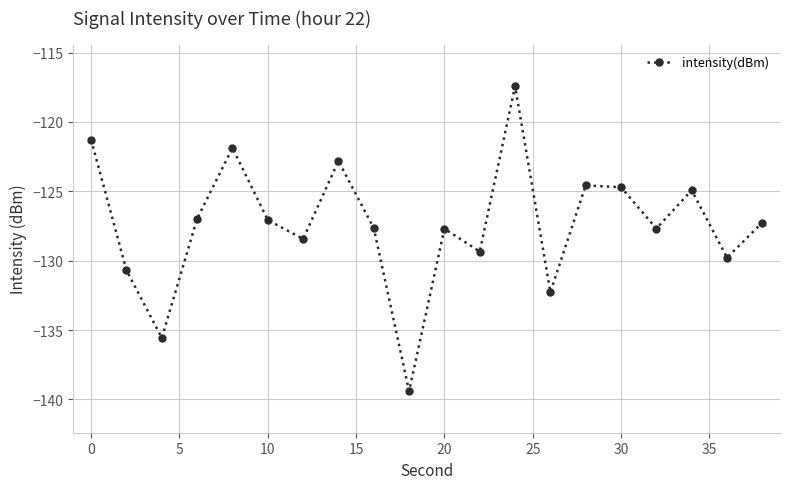

What is the value of the 14th point from the left?

-132.3